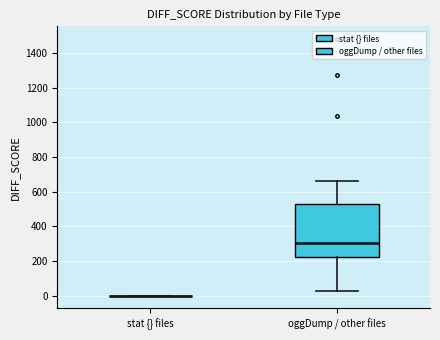

Reading left to right, read every box against the y-axis: the position of its median line, the range the box covers, and the ends of its whiskers. The values are not printed on the chart, so give them approximately, as read against the axis.

stat {} files: box collapsed to a line at 0, whiskers 0 to 0
oggDump / other files: median 300, box 220 to 520, whiskers 20 to 660